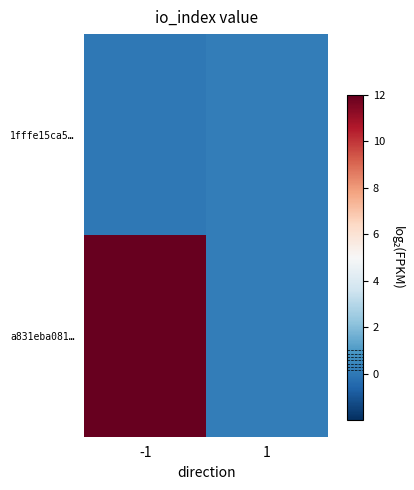

Reading left to right, list all the values displayed in this chart.

1fffe15ca5…: -1=0.0	1=0.2
a831eba081…: -1=13.0	1=0.2